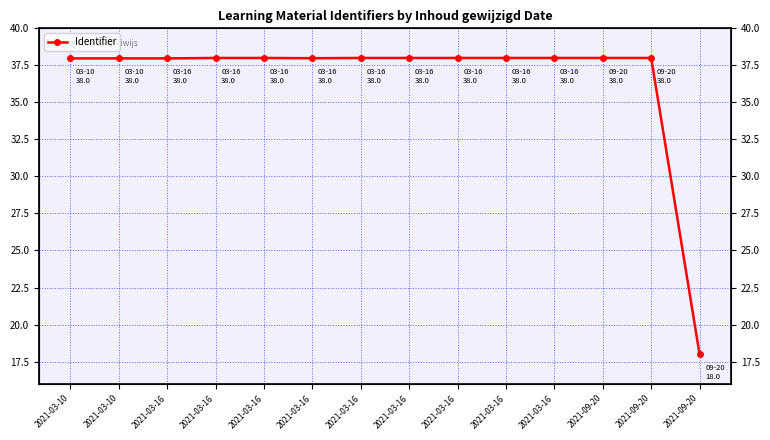

The chart shows a value of 54.7 at 2021-09-20. True or false?

False